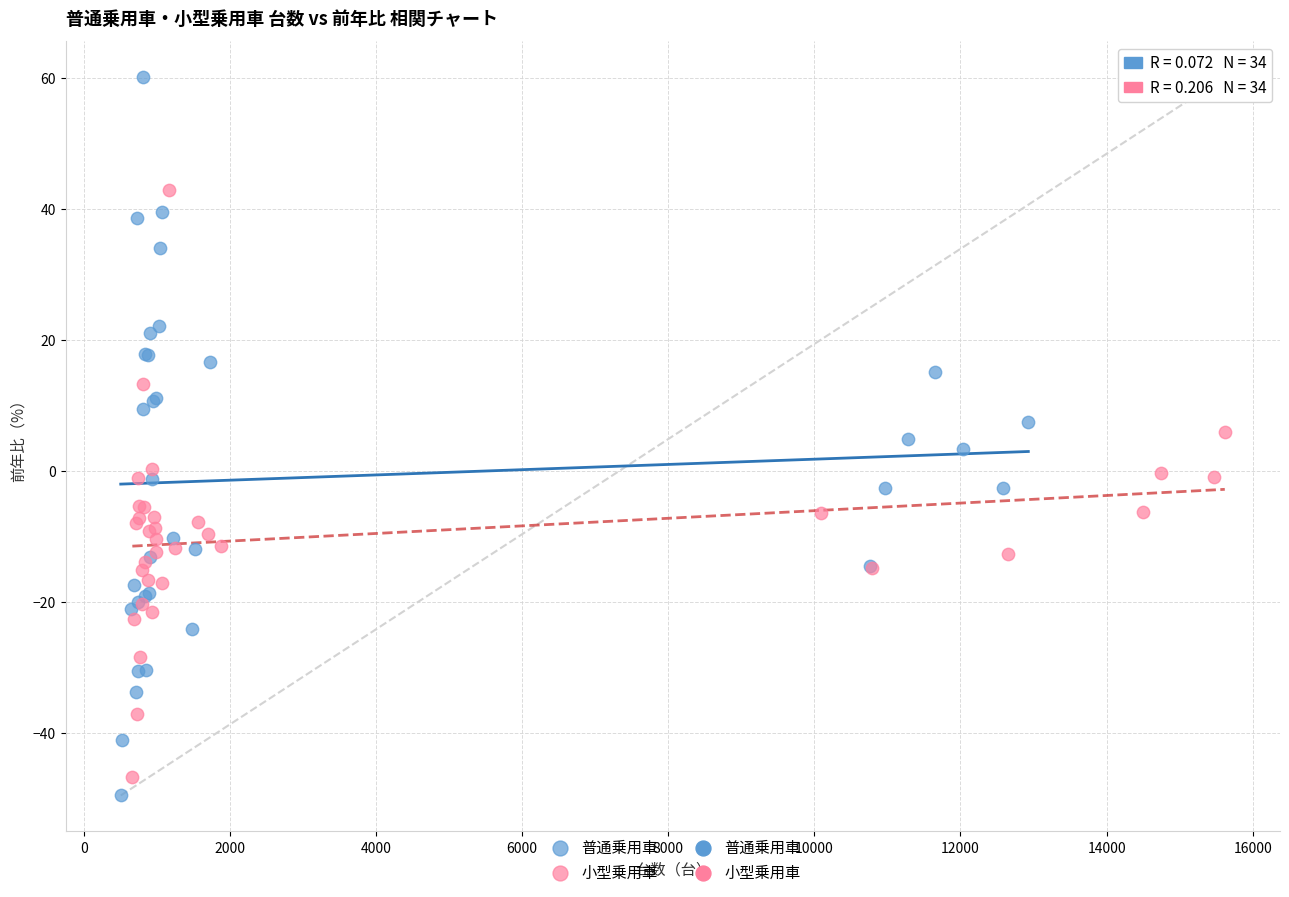

Which series reaches the maximum Y coordinate?

普通乗用車